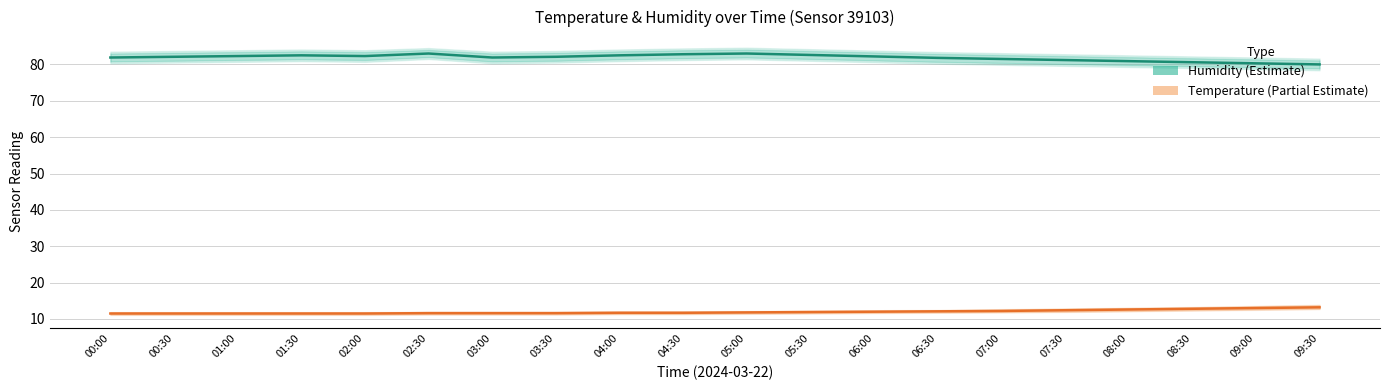

Reading left to right, extract all data points from this chart.

Humidity (Estimate): 00:00=81.9	00:30=82.1	01:00=82.3	01:30=82.5	02:00=82.3	02:30=83.0	03:00=81.9	03:30=82.1	04:00=82.5	04:30=82.8	05:00=83.0	05:30=82.6	06:00=82.2	06:30=81.8	07:00=81.5	07:30=81.2	08:00=80.9	08:30=80.6	09:00=80.3	09:30=80.0
Temperature (Partial Estimate): 00:00=11.5	00:30=11.5	01:00=11.5	01:30=11.5	02:00=11.5	02:30=11.6	03:00=11.6	03:30=11.6	04:00=11.7	04:30=11.7	05:00=11.8	05:30=11.9	06:00=12.0	06:30=12.1	07:00=12.2	07:30=12.4	08:00=12.6	08:30=12.8	09:00=13.0	09:30=13.2